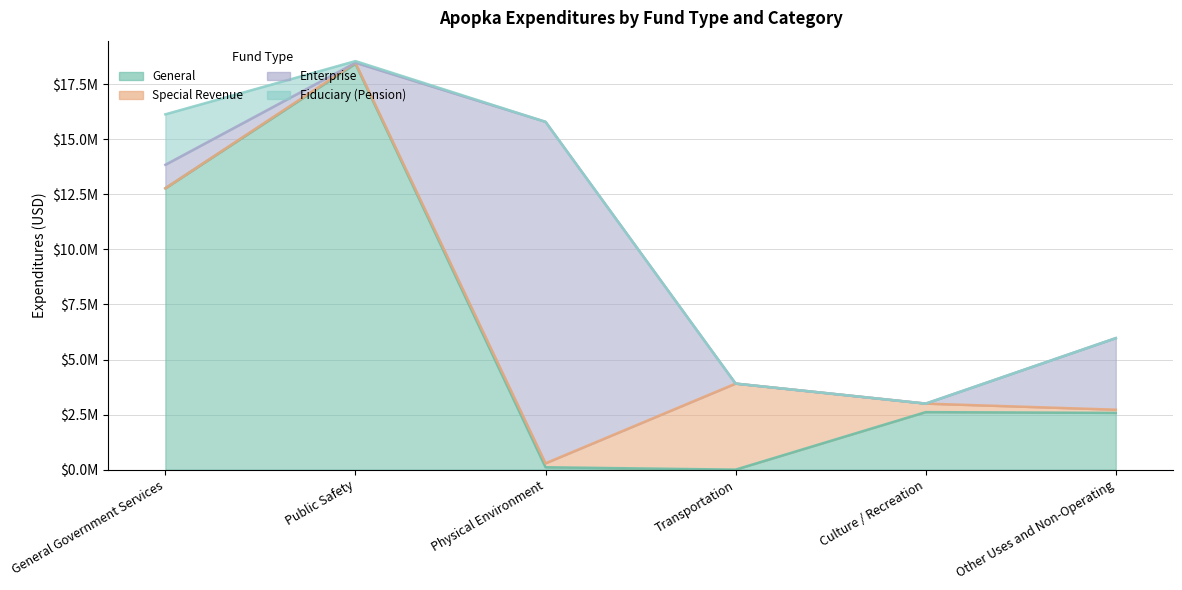

True or false: Enterprise has a value of 9181093 at Culture / Recreation.

False